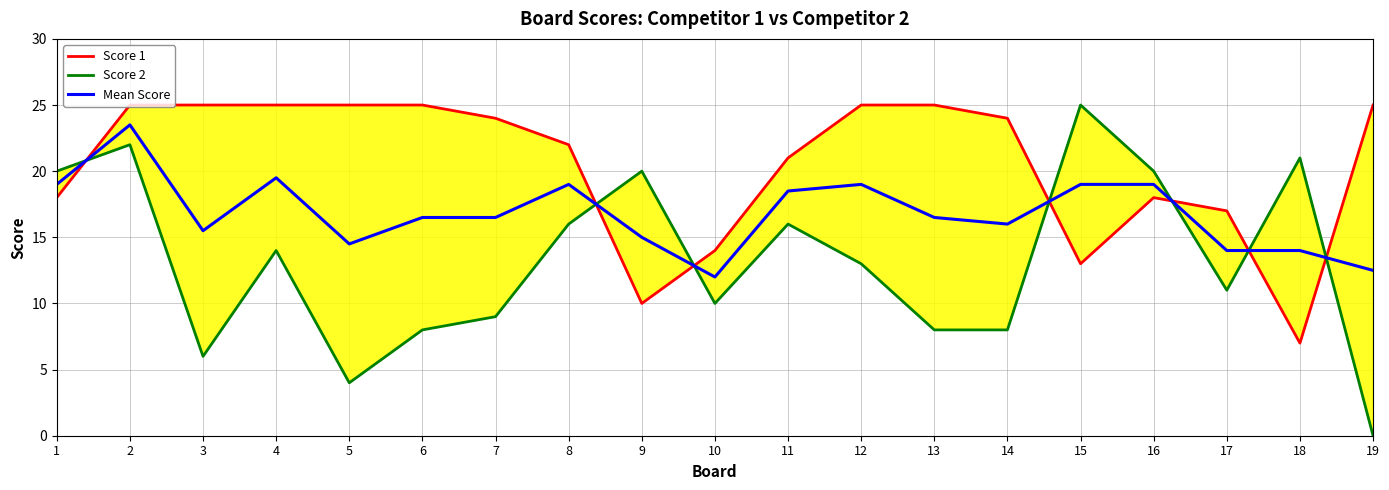

Which series has the largest range (max minus min)?

Score 2